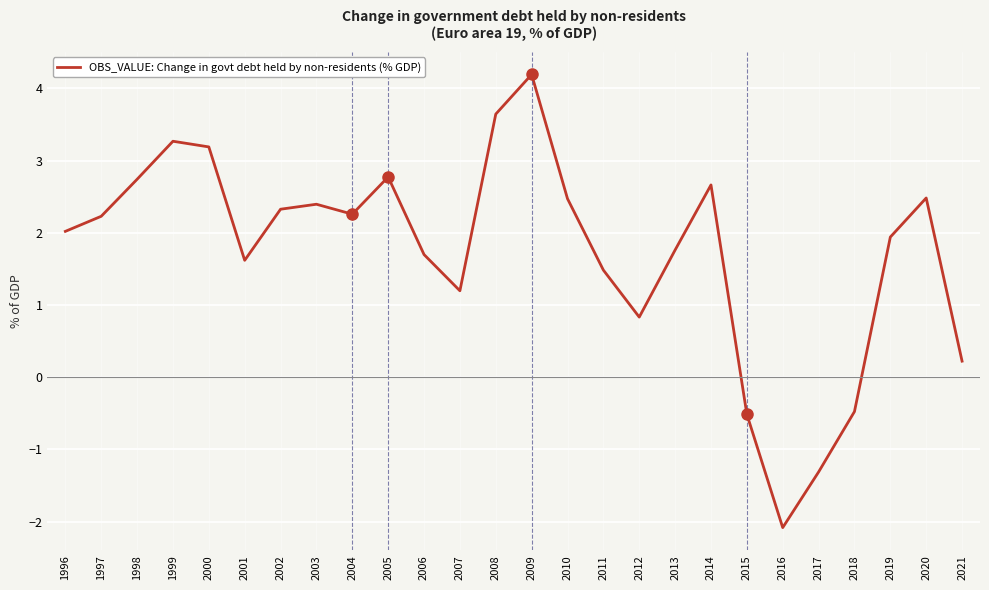

Reading right to left, transcribe all the data shown in this chart.

2021=0.2	2020=2.5	2019=1.9	2018=-0.5	2017=-1.3	2016=-2.1	2015=-0.5	2014=2.7	2013=1.8	2012=0.8	2011=1.5	2010=2.5	2009=4.2	2008=3.6	2007=1.2	2006=1.7	2005=2.8	2004=2.3	2003=2.4	2002=2.3	2001=1.6	2000=3.2	1999=3.3	1998=2.7	1997=2.2	1996=2.0